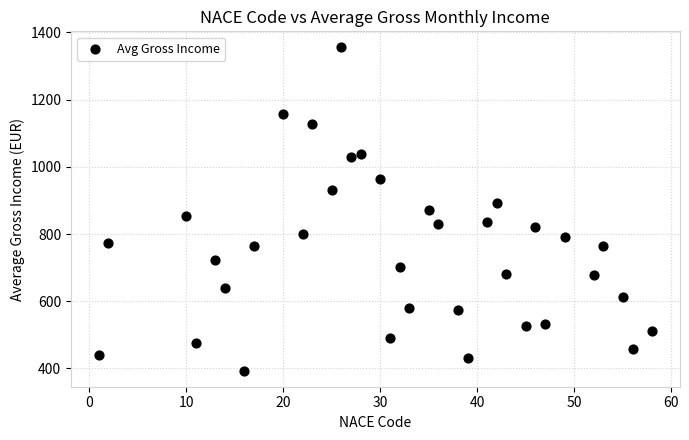

What is the range of X values (max minus min)?

57.0